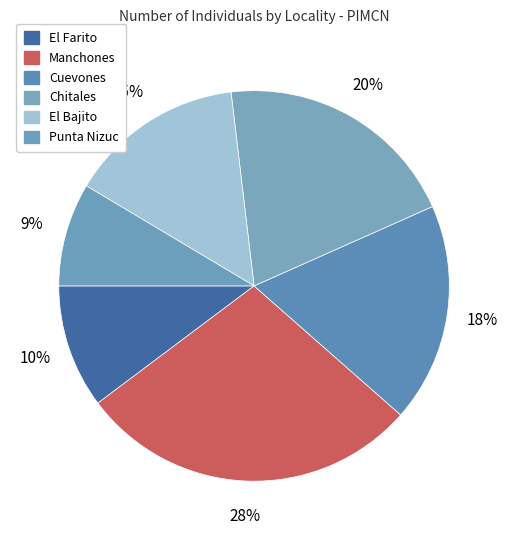

How many slices are in this pie chart?

6